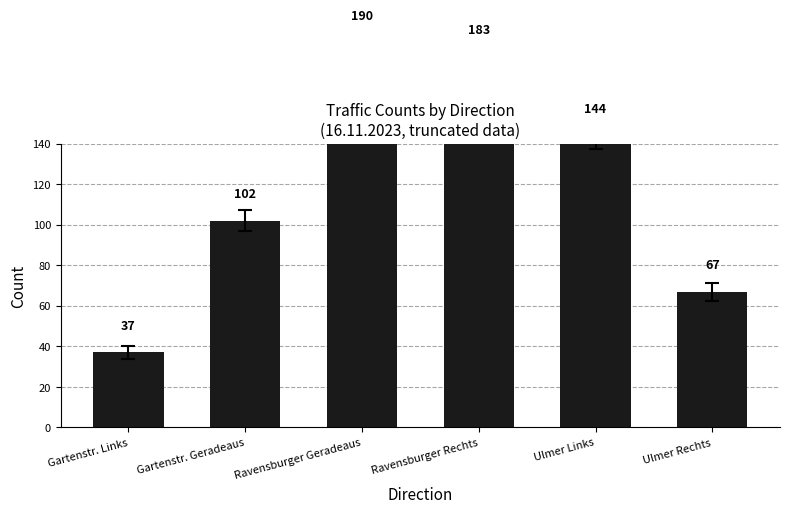

Does the chart contain stacked bars?

No